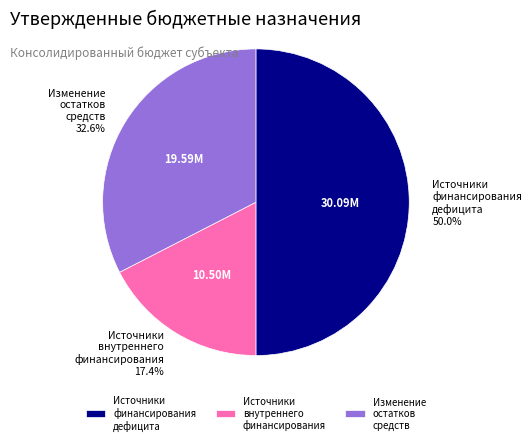

To the nearest percent, what is the average slice percentage?

33%